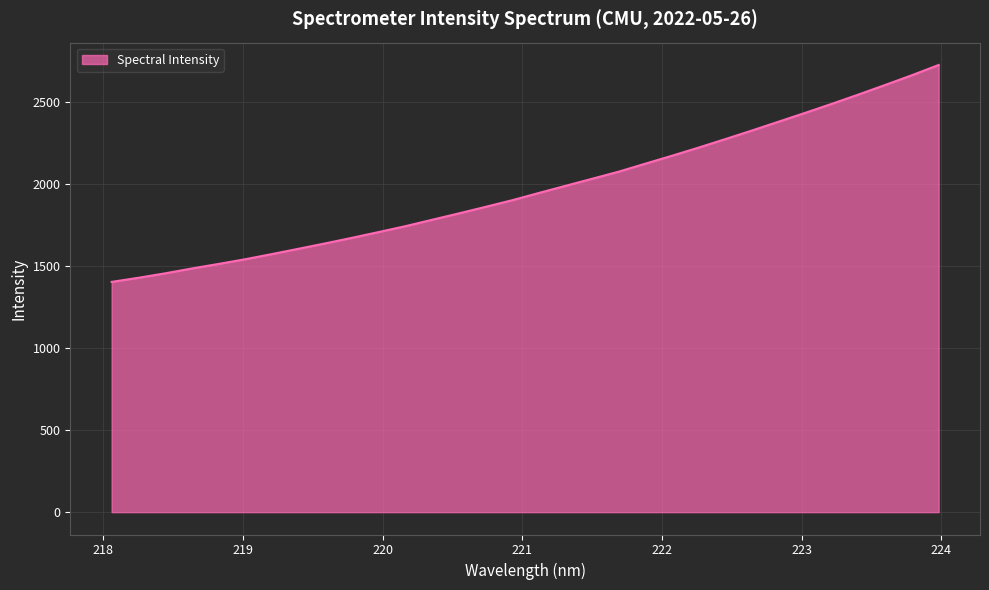

What is the smallest value displayed?

1403.3